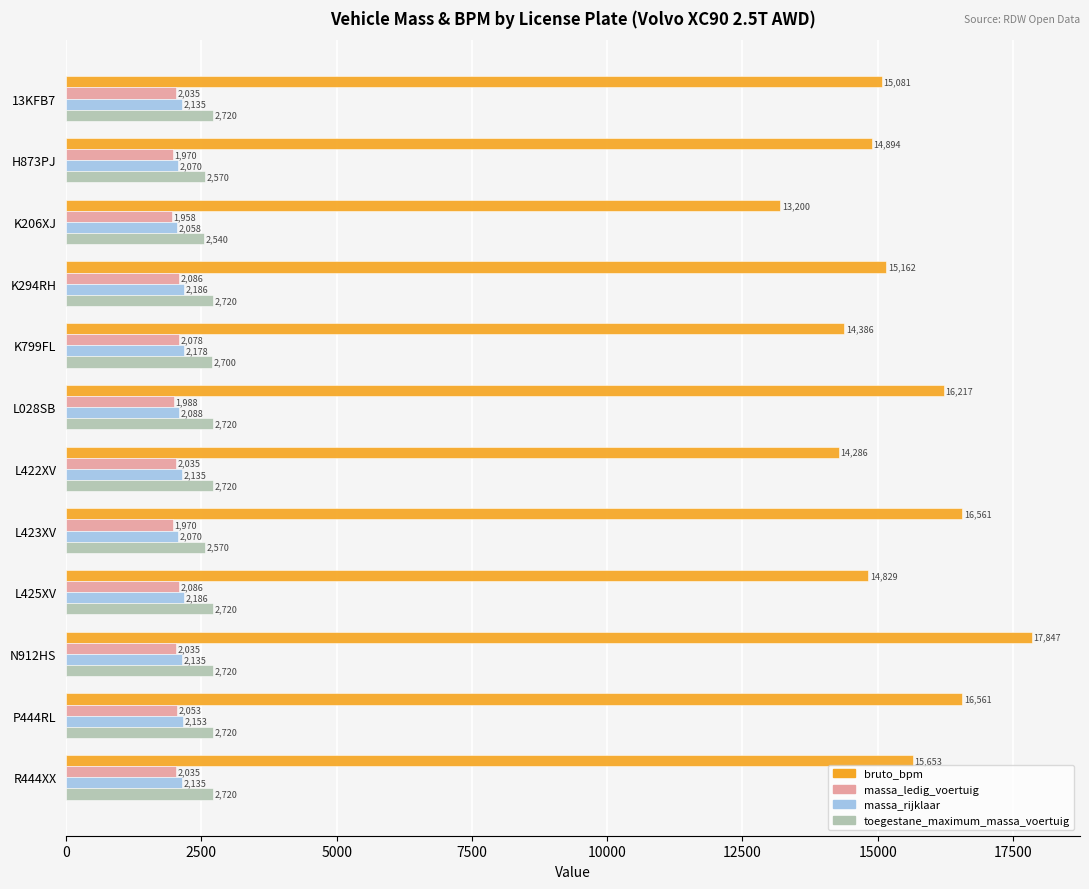

At how many categories does at least one series exceed 10444?

12